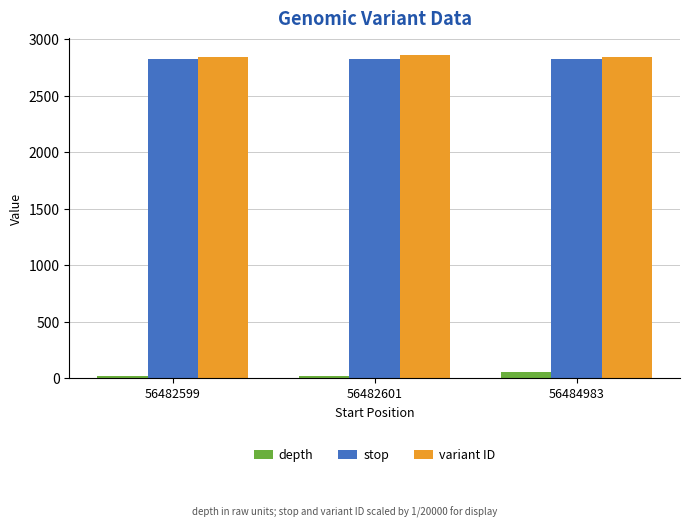

What is the difference between the maximum and minimum values in the depth series?

36.0